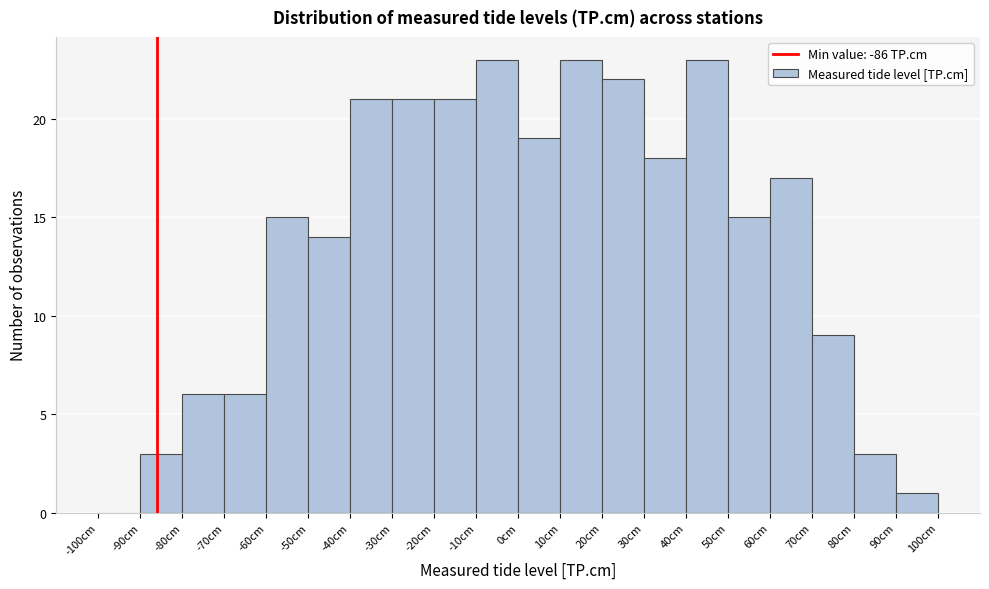

Reading left to right, transcribe this chart: for each bar, give the range it covers on the x-axis and its height. The values are not printed on the chart, so give them approximately, as read against the axis.

-100 to -90: 0
-90 to -80: 3
-80 to -70: 6
-70 to -60: 6
-60 to -50: 15
-50 to -40: 14
-40 to -30: 21
-30 to -20: 21
-20 to -10: 21
-10 to 0: 23
0 to 10: 19
10 to 20: 23
20 to 30: 22
30 to 40: 18
40 to 50: 23
50 to 60: 15
60 to 70: 17
70 to 80: 9
80 to 90: 3
90 to 100: 1